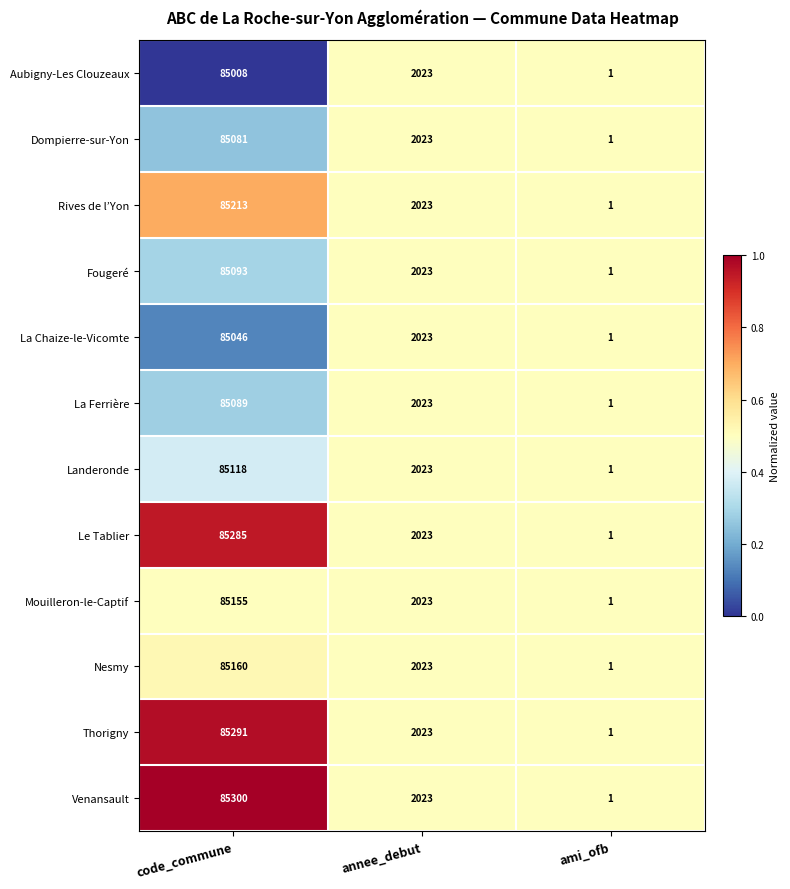

List the series in order of their peak value, lowest first.

Aubigny-Les Clouzeaux, La Chaize-le-Vicomte, Dompierre-sur-Yon, La Ferrière, Fougeré, Landeronde, Mouilleron-le-Captif, Nesmy, Rives de l’Yon, Le Tablier, Thorigny, Venansault